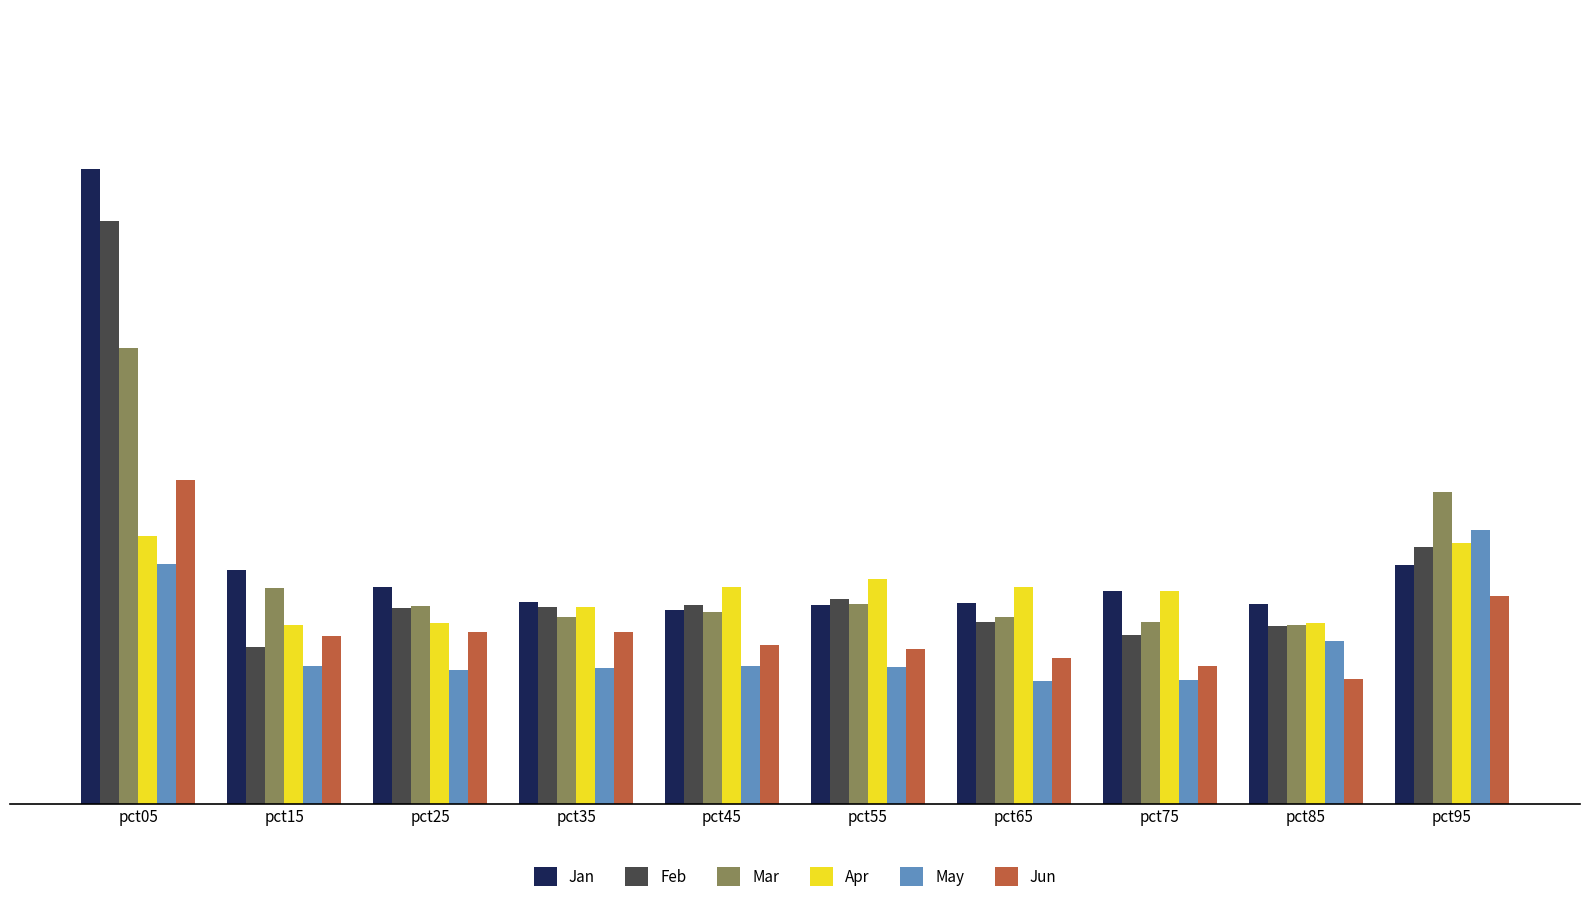

At pct45, list the series in order from largest to smallest.

Apr, Feb, Jan, Mar, Jun, May